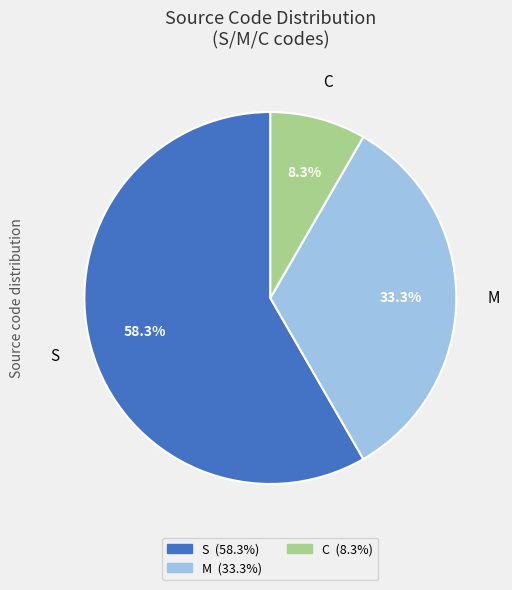

How many segments does this pie chart have?

3